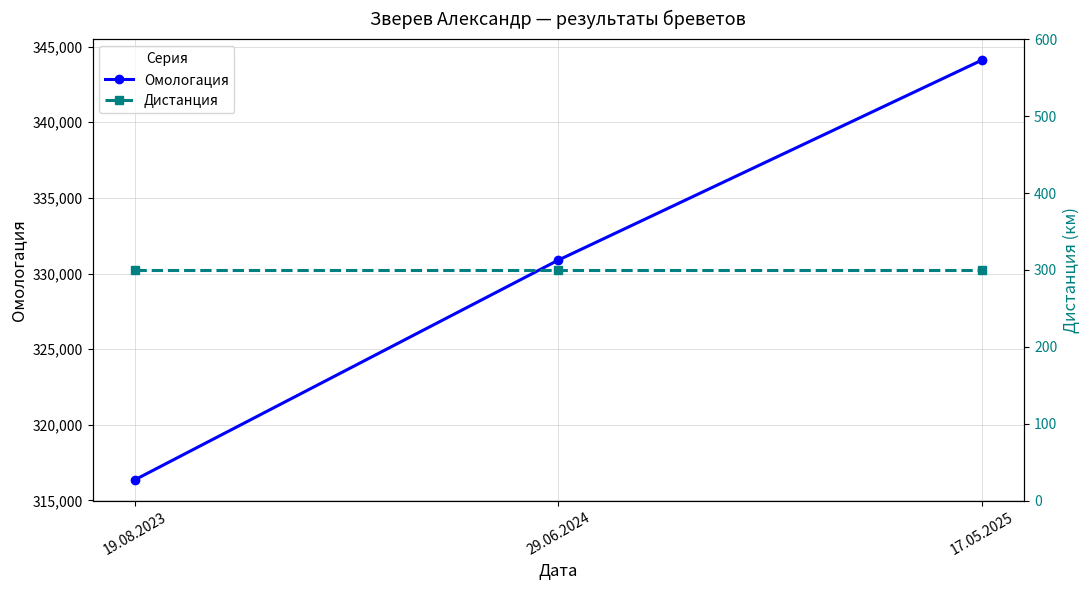

Which category has the highest value in the Дистанция series?

19.08.2023